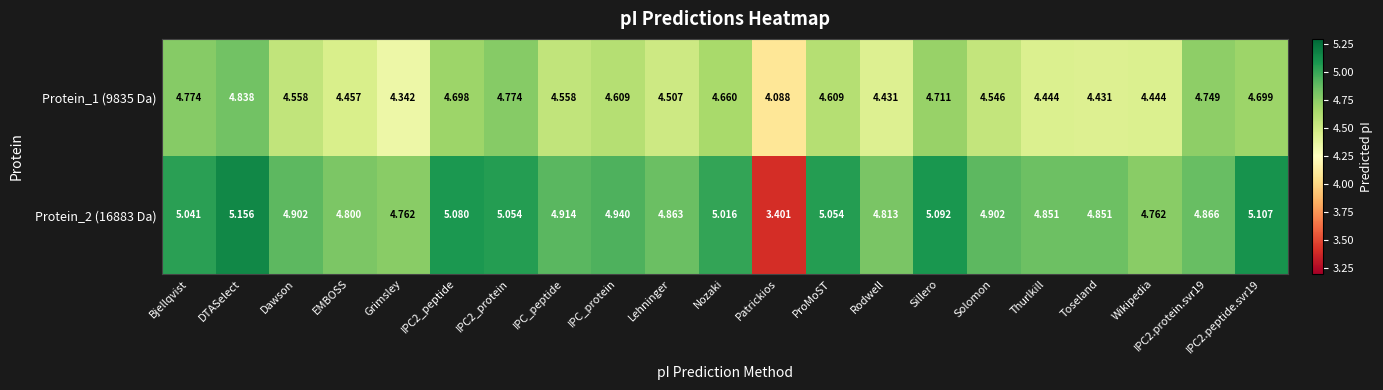

Which category has the highest value across all series?

DTASelect